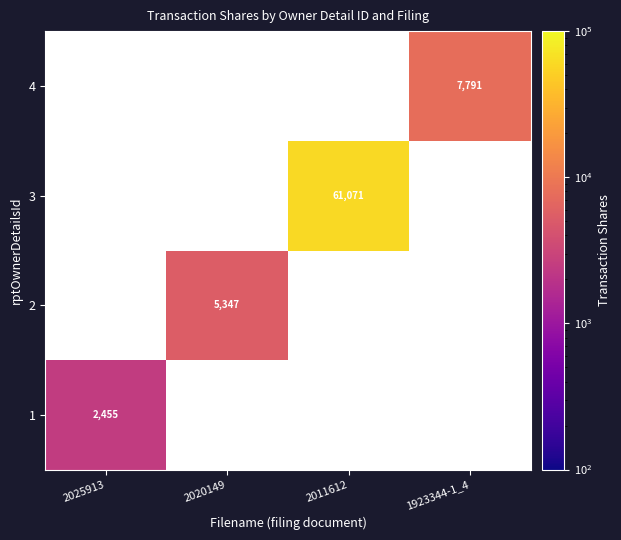

Is it true that 4 equals 7791 at 1923344-1_4?

True